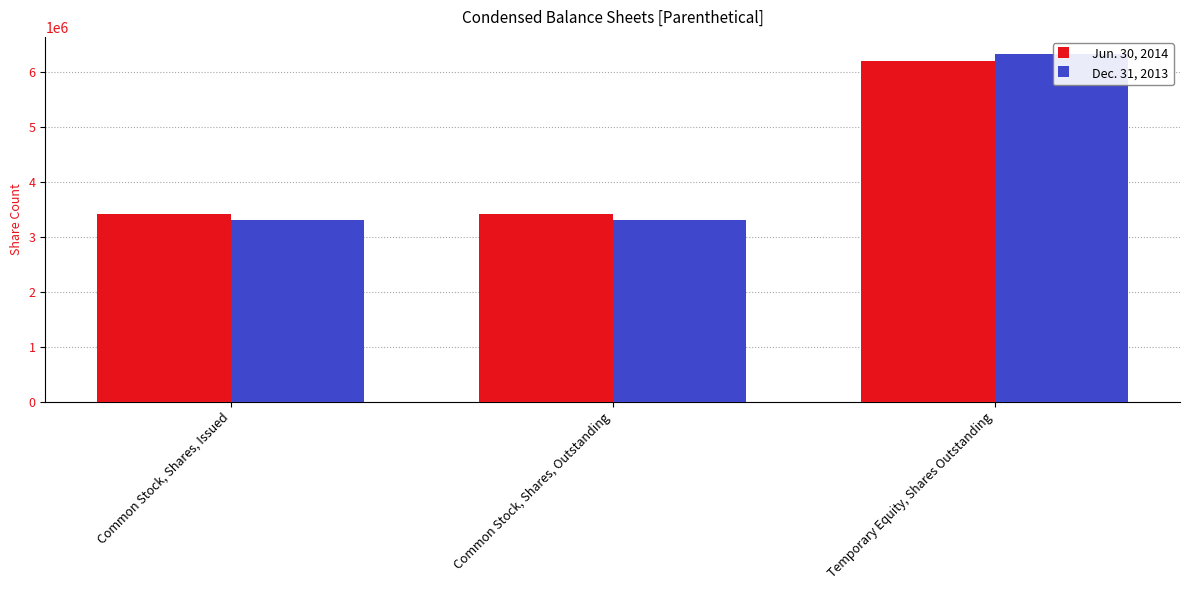

At which label does Dec. 31, 2013 reach its minimum?

Common Stock, Shares, Issued